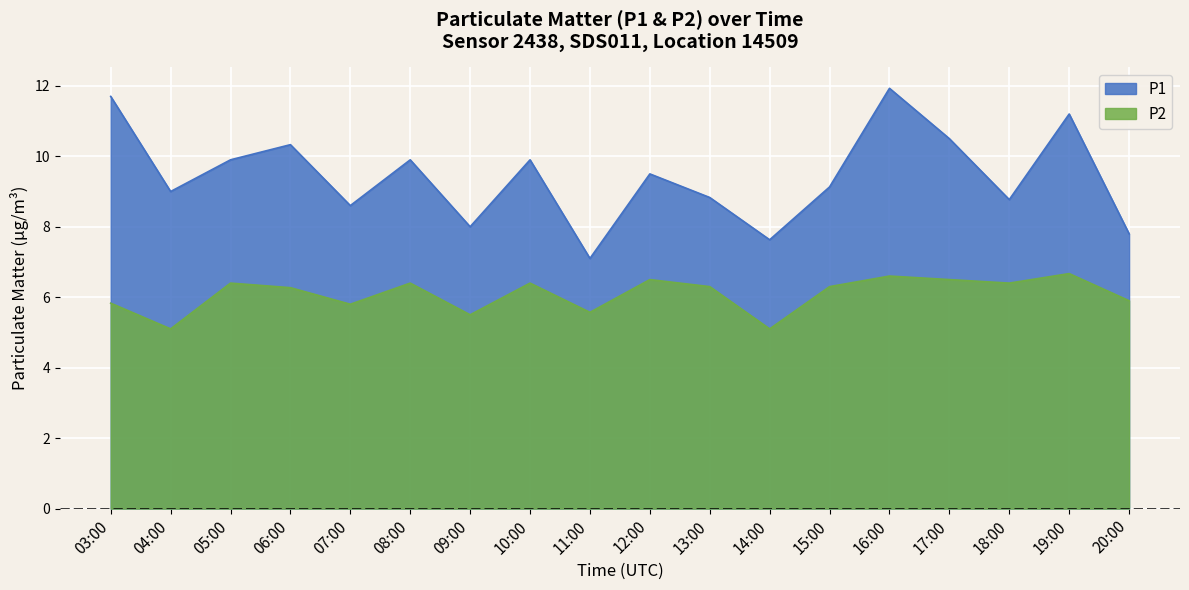

How many values in the P2 series exceed 6?

11